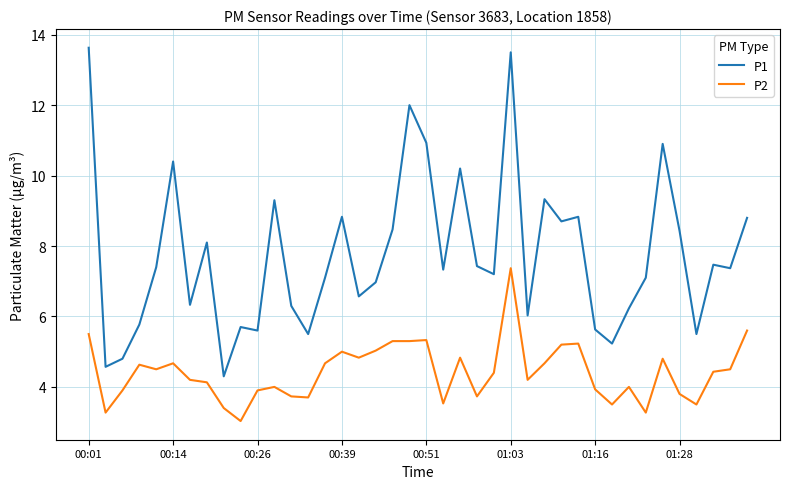

What is the difference between the maximum and minimum values in the P1 series?

9.3